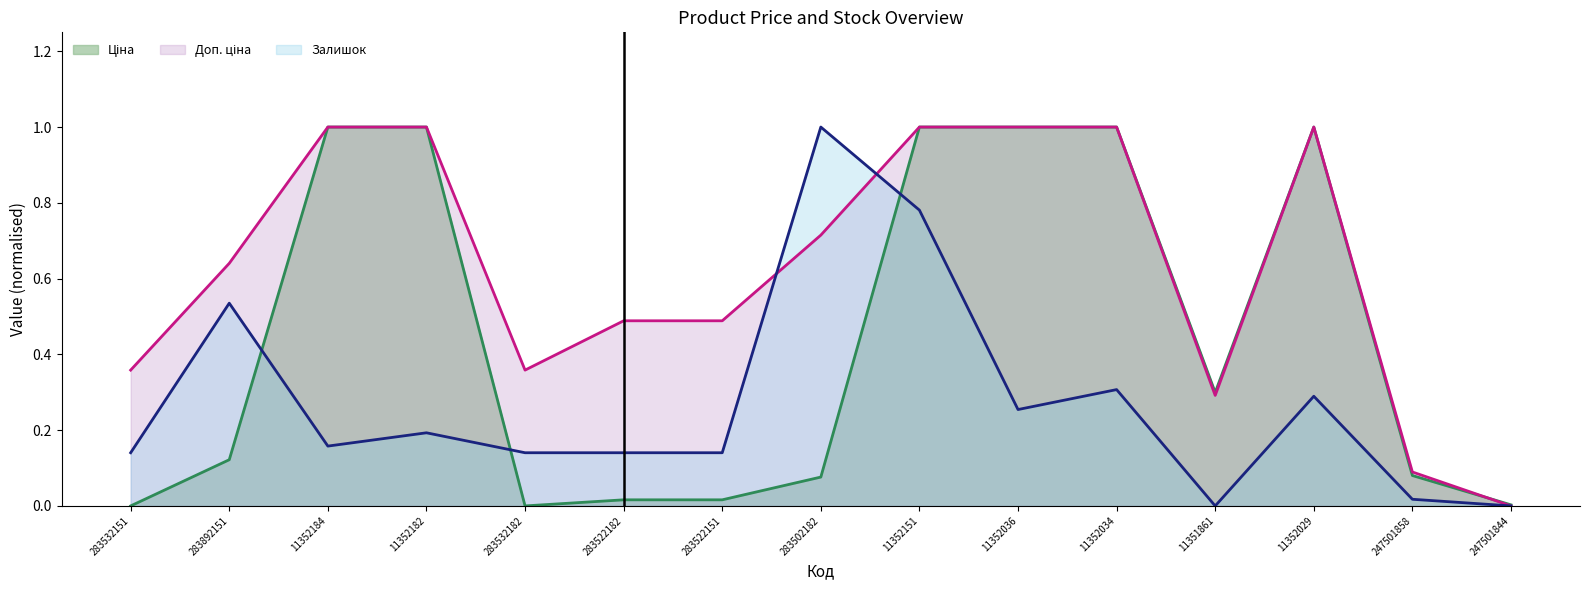

What is the difference between the maximum and minimum values in the Ціна (line) series?

1.0